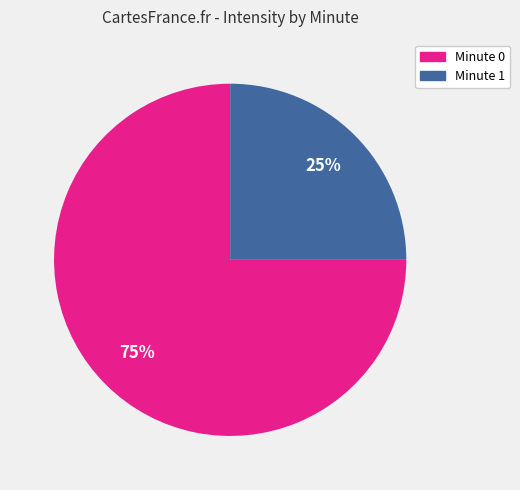

Is there a majority slice in this chart?

Yes